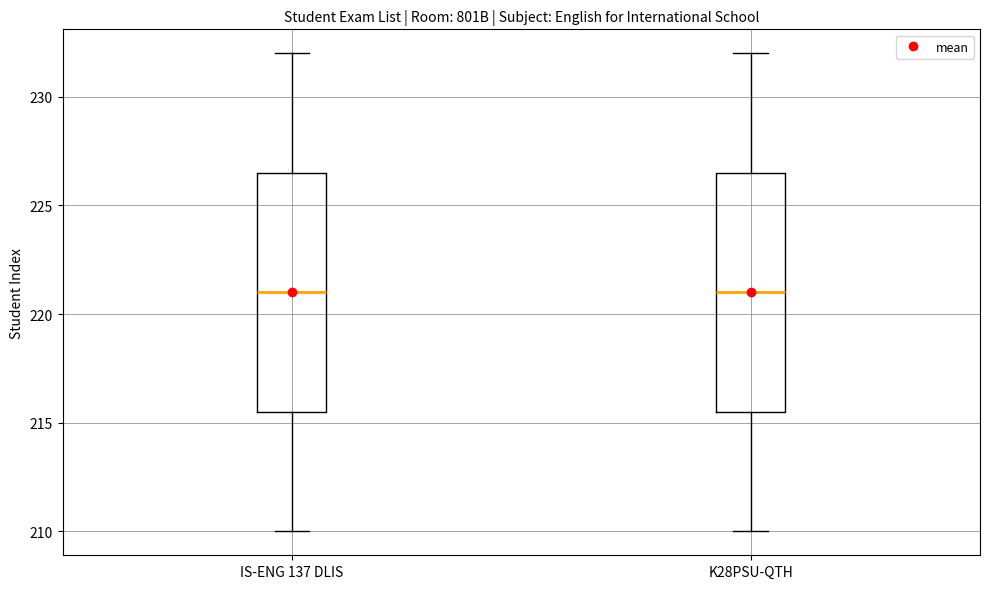

Where does the median line of the box for K28PSU-QTH sit on the y-axis? The values are not printed on the chart, so give them approximately, as read against the axis.

221.0